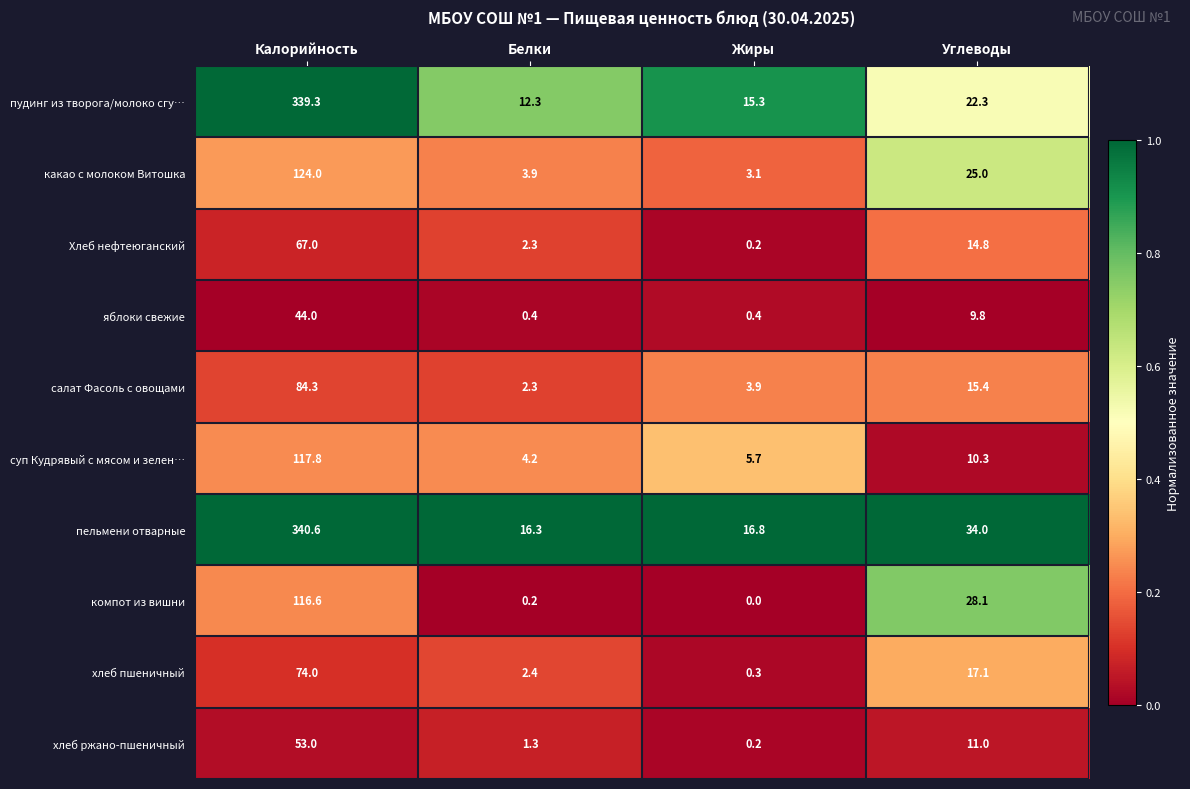

At which label is суп Кудрявый с мясом и зелен… closest to 61?

Углеводы